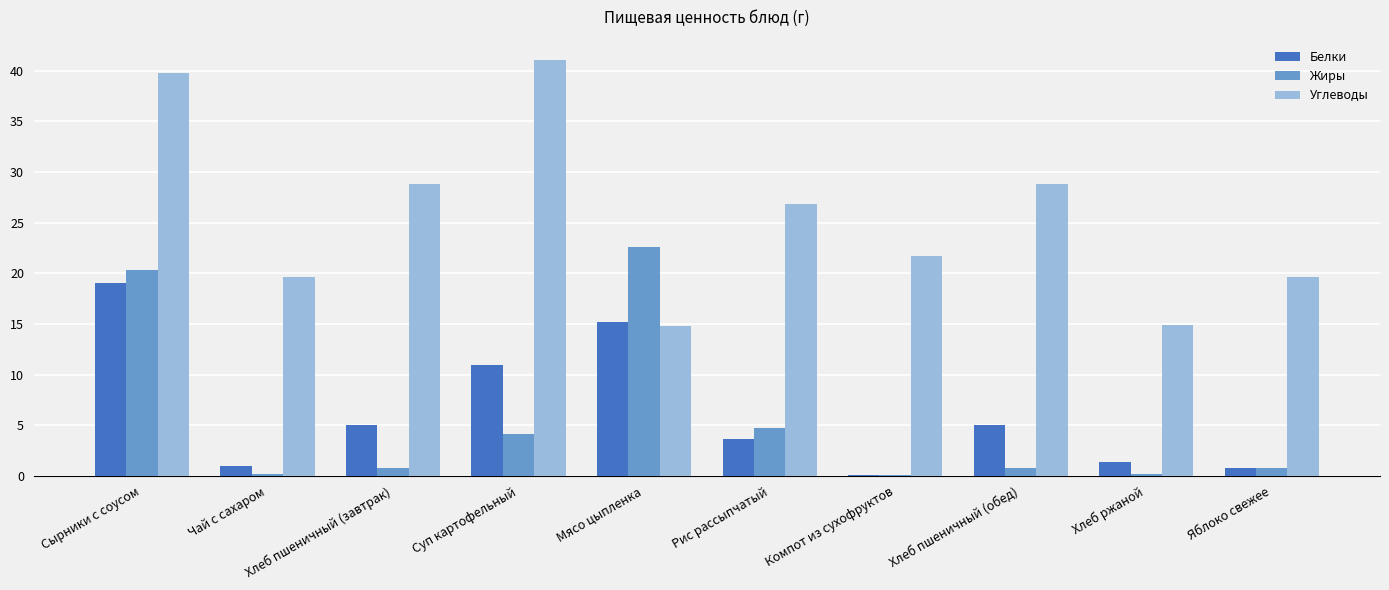

What is the sum of the Углеводы values at Рис рассыпчатый and Сырники с соусом?

66.6